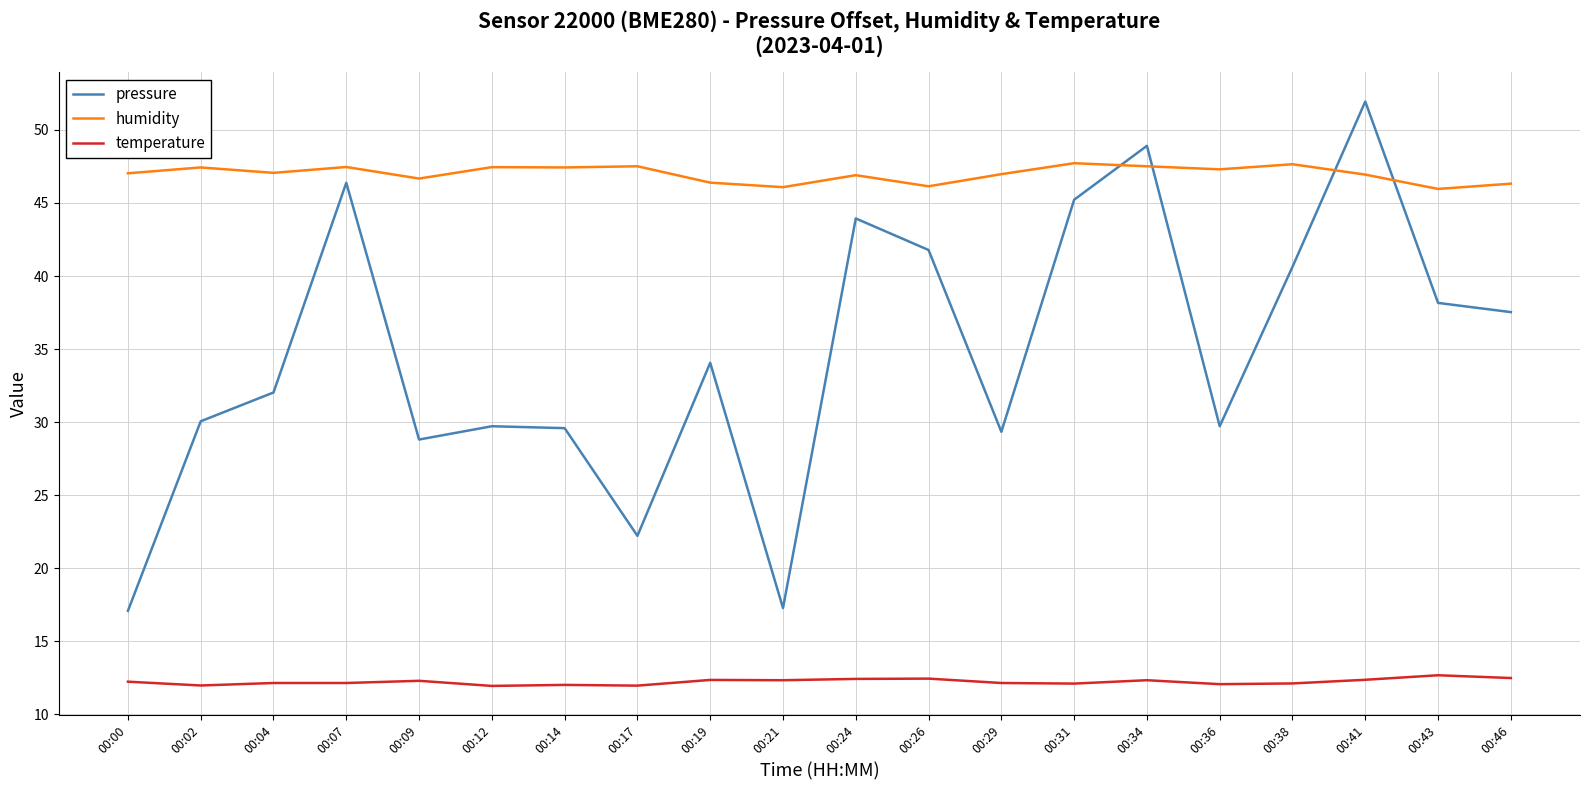

What is the highest value of the temperature series?

12.7